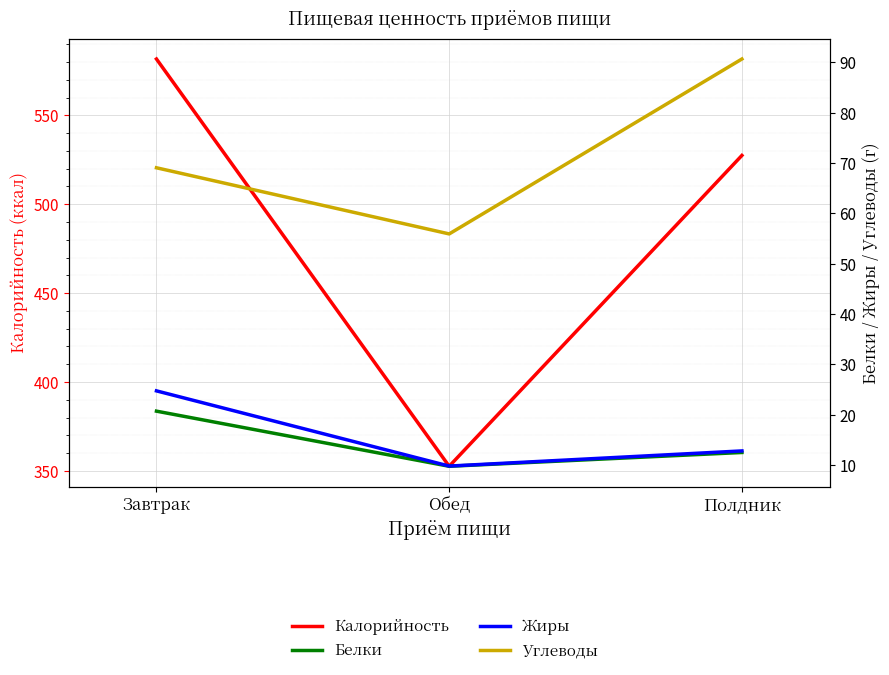

What is the label of the 3rd point from the left?

Полдник